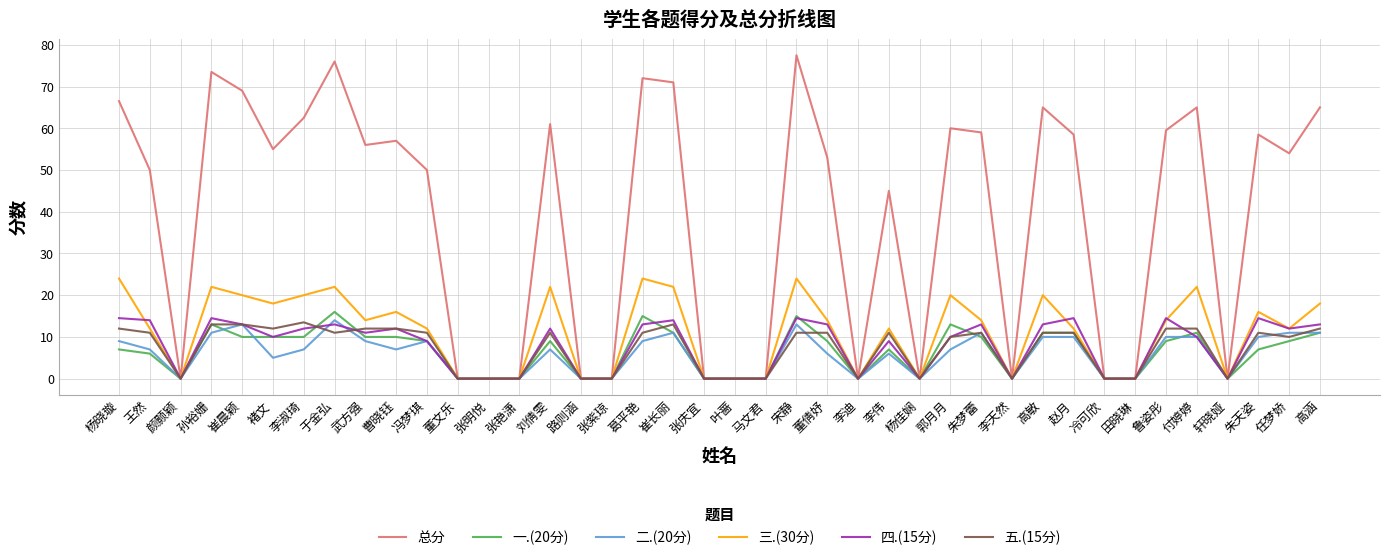

What position from the right is 朱天姿?

3